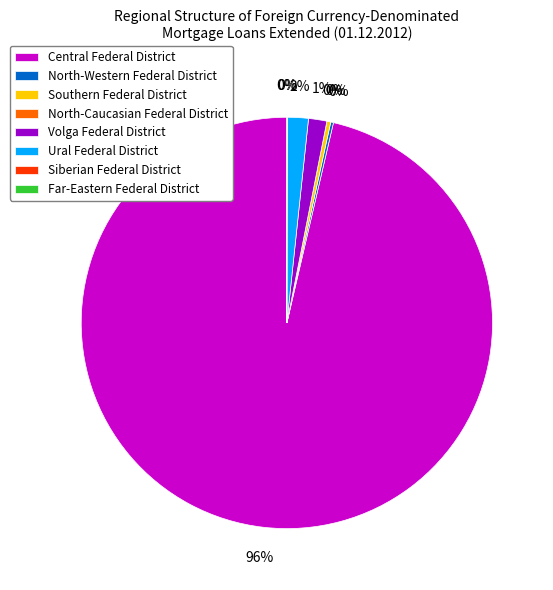

Rank the categories by value from highest to lowest.

Central Federal District, Ural Federal District, Volga Federal District, Southern Federal District, North-Western Federal District, Siberian Federal District, North-Caucasian Federal District, Far-Eastern Federal District